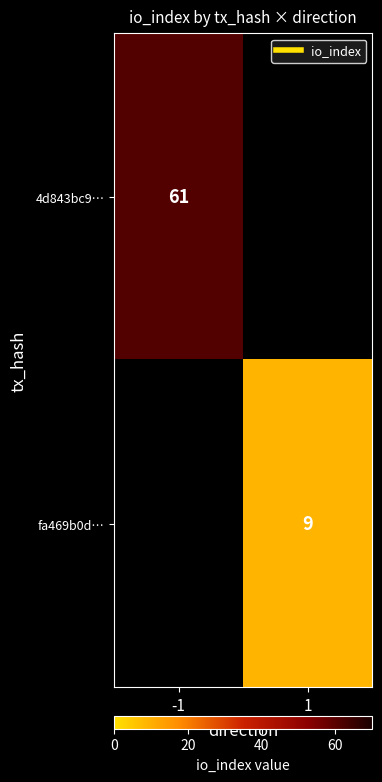

List the series in order of their overall mean, highest first.

4d843bc9…, fa469b0d…